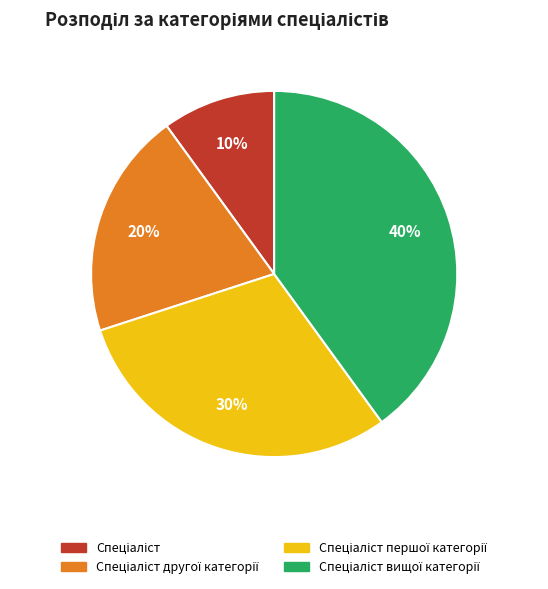

Count the number of slices in the pie.

4